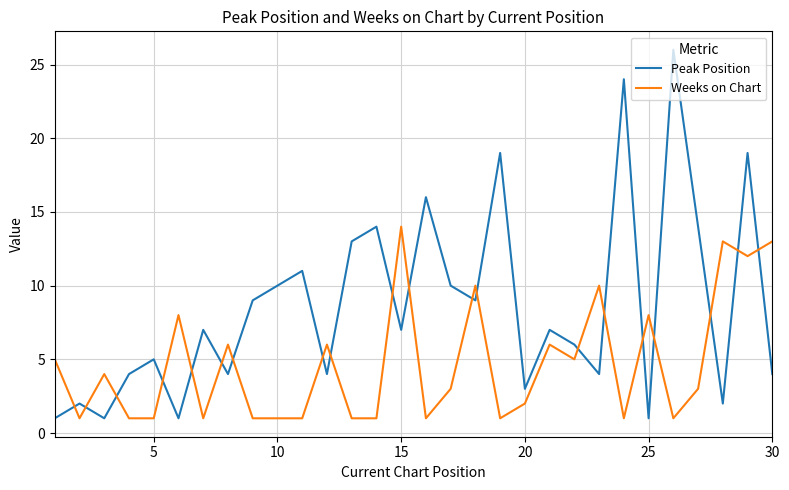

Which series has the largest range (max minus min)?

Peak Position